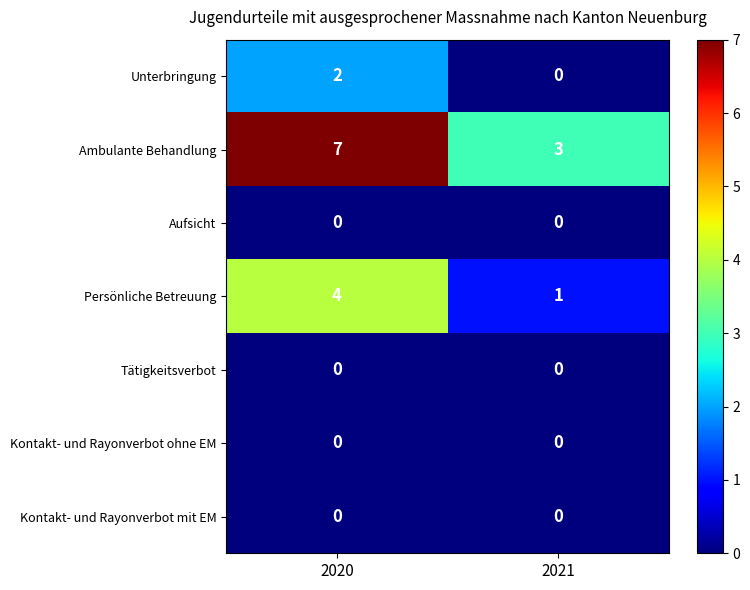

Which series has the largest total across all categories?

Ambulante Behandlung